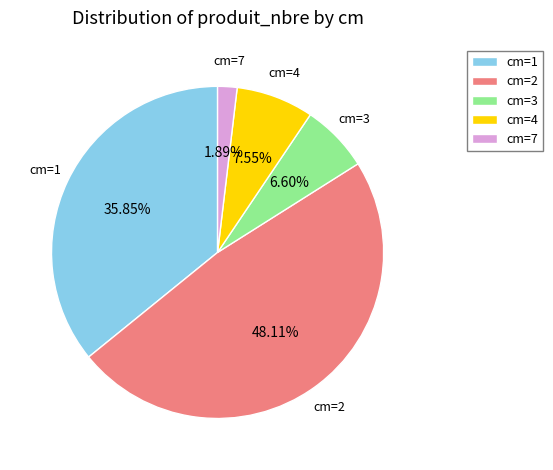

Is there any slice that represents more than half of the pie?

No